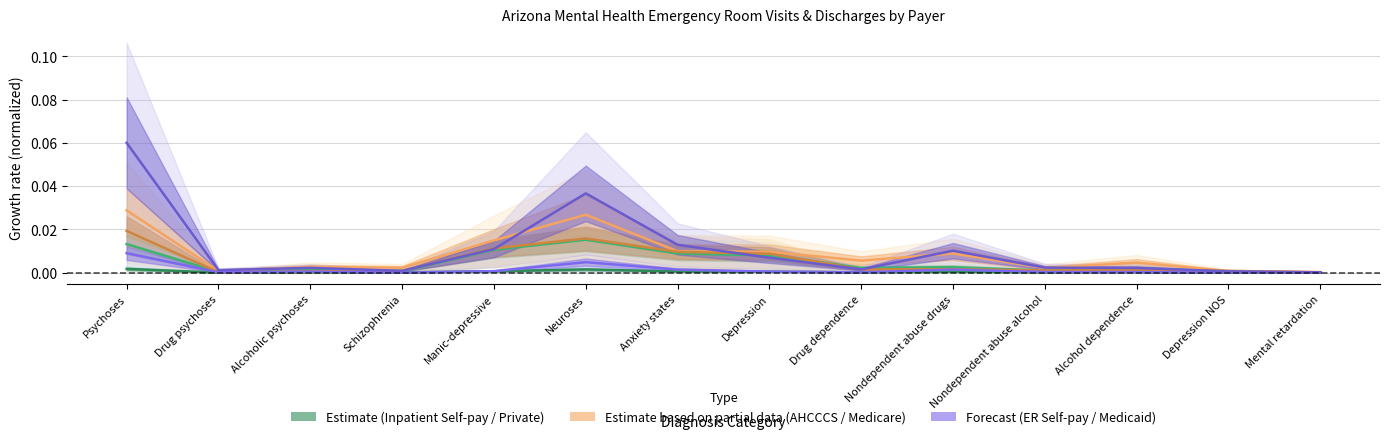

Is it true that Private insurance (Inpatient) equals 0.0 at Drug psychoses?

False